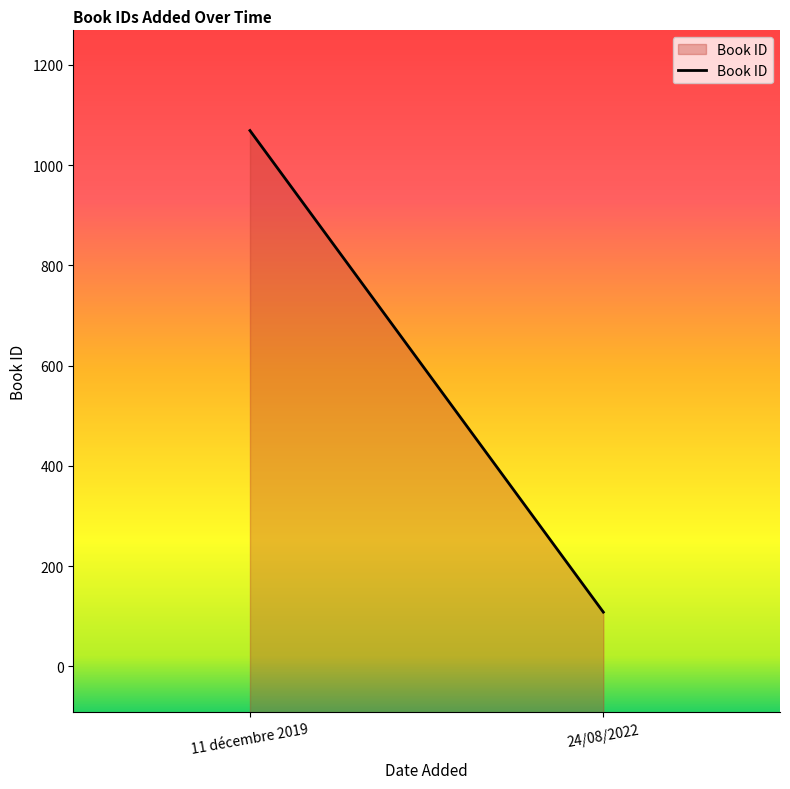

Count the number of data series in this chart.

1